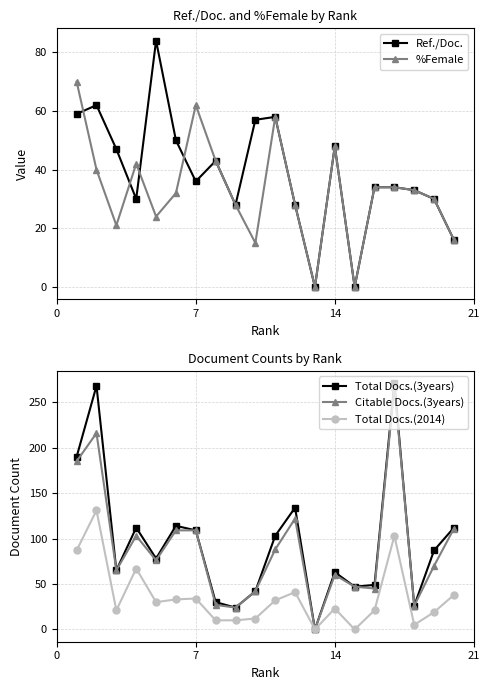

Reading left to right, extract all data points from this chart.

Ref./Doc.: 59	62	47	30	84	50	36	43	28	57	58	28	0	48	0	34	34	33	30	16
%Female: 70	40	21	42	24	32	62	43	28	15	58	28	0	48	0	34	34	33	30	16
Total Docs.(3years): 190	268	65	112	78	114	109	30	24	42	103	134	0	63	47	49	271	26	87	112
Citable Docs.(3years): 185	216	65	103	76	109	109	27	24	42	88	122	0	60	47	45	267	26	70	111
Total Docs.(2014): 87	131	21	67	30	33	34	10	10	12	32	41	0	23	0	21	103	5	19	38